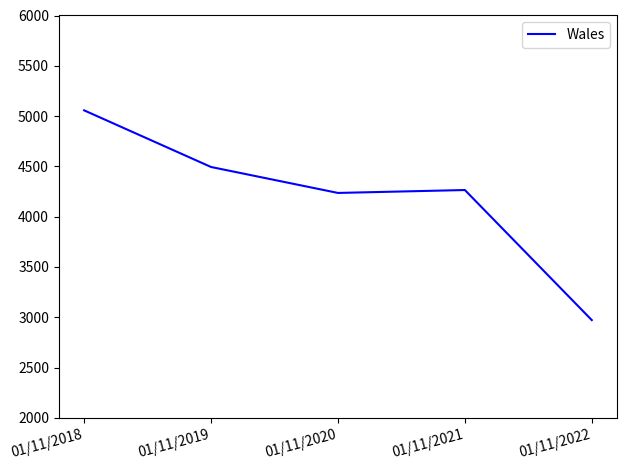

What is the change in value from 01/11/2021 to 01/11/2022?

-1293